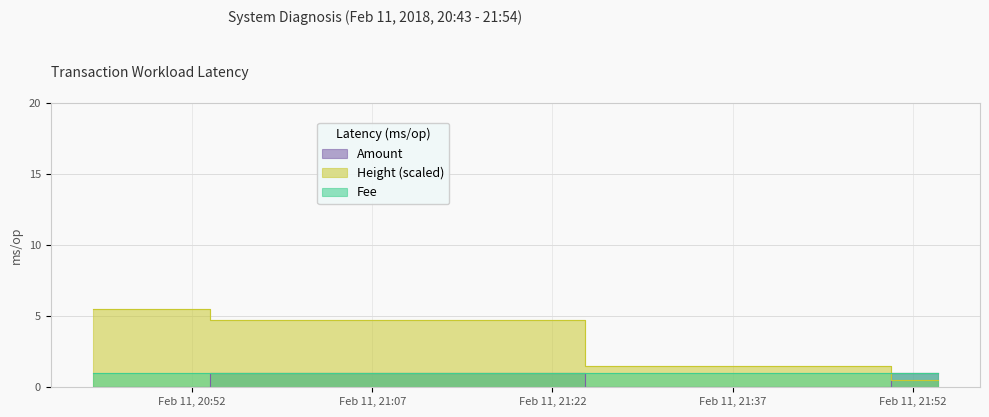

Is it true that Amount equals 1.0 at 2018-02-11 21:54:05?

True